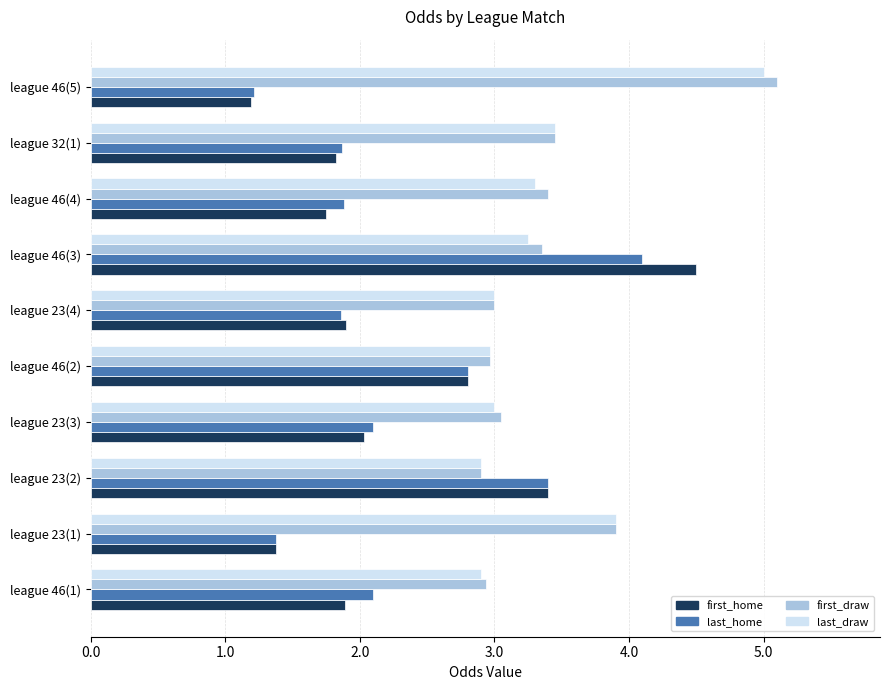

Is the value of first_draw at league 32(1) greater than the value of last_draw at league 23(3)?

Yes